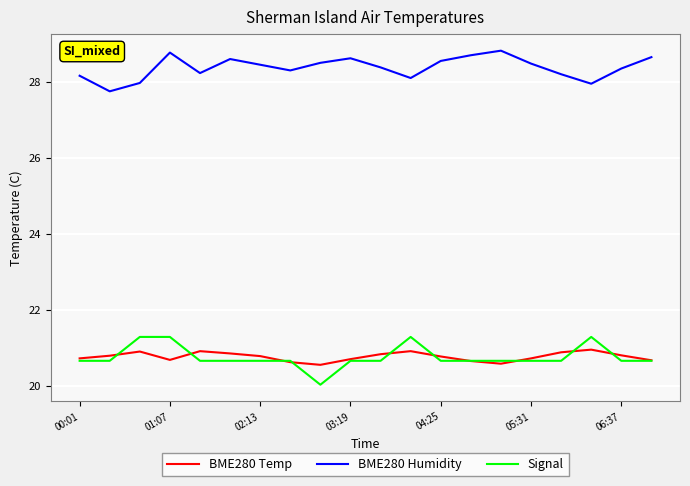

True or false: BME280 Temp and BME280 Humidity intersect in this chart.

False